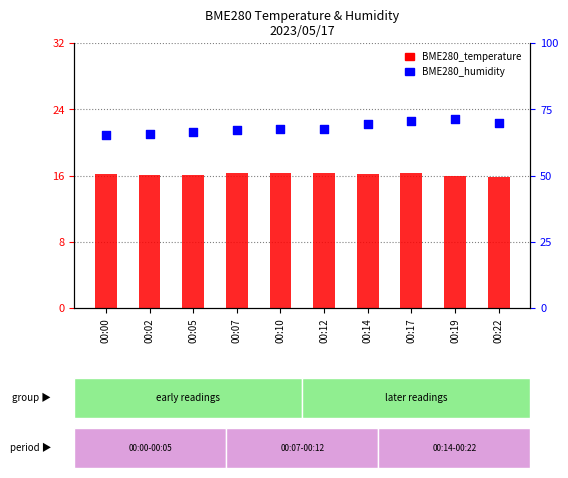

Which series has the widest spread of Y values?

BME280_humidity